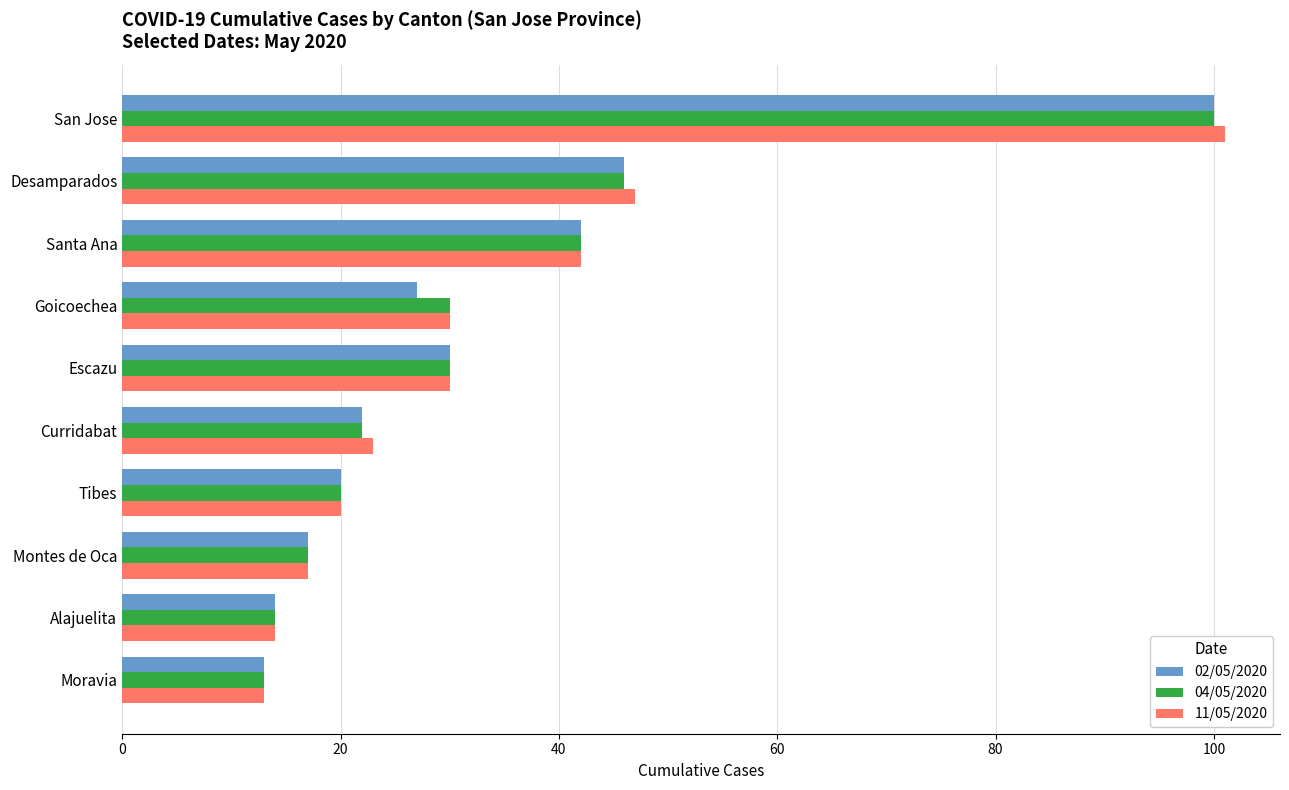

At which category is the sum across all series the highest?

San Jose